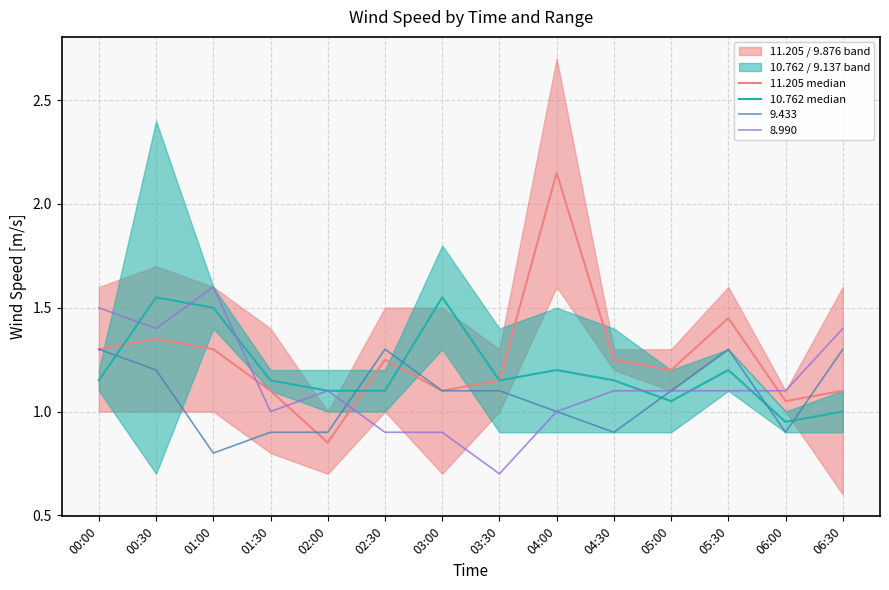

True or false: 11.205 median and 10.762 median cross at least once.

True